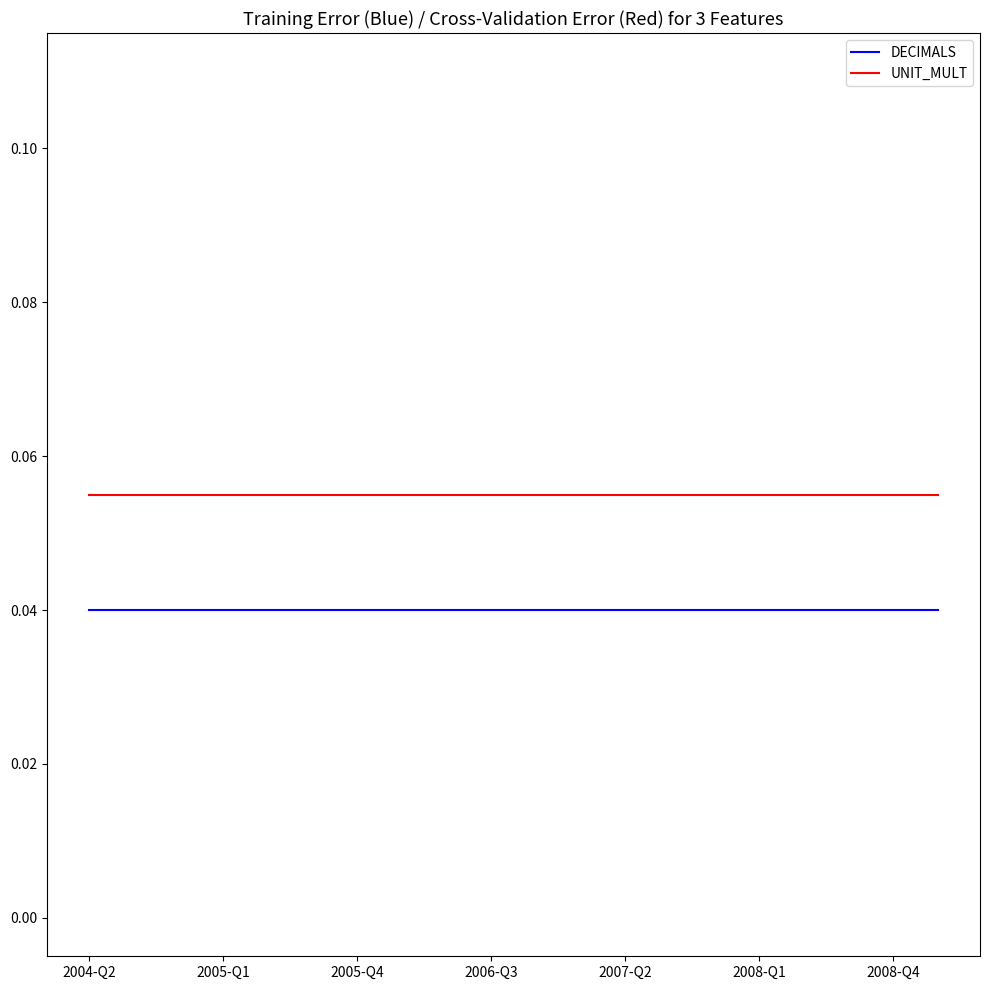

List the series in order of their overall mean, highest first.

UNIT_MULT, DECIMALS